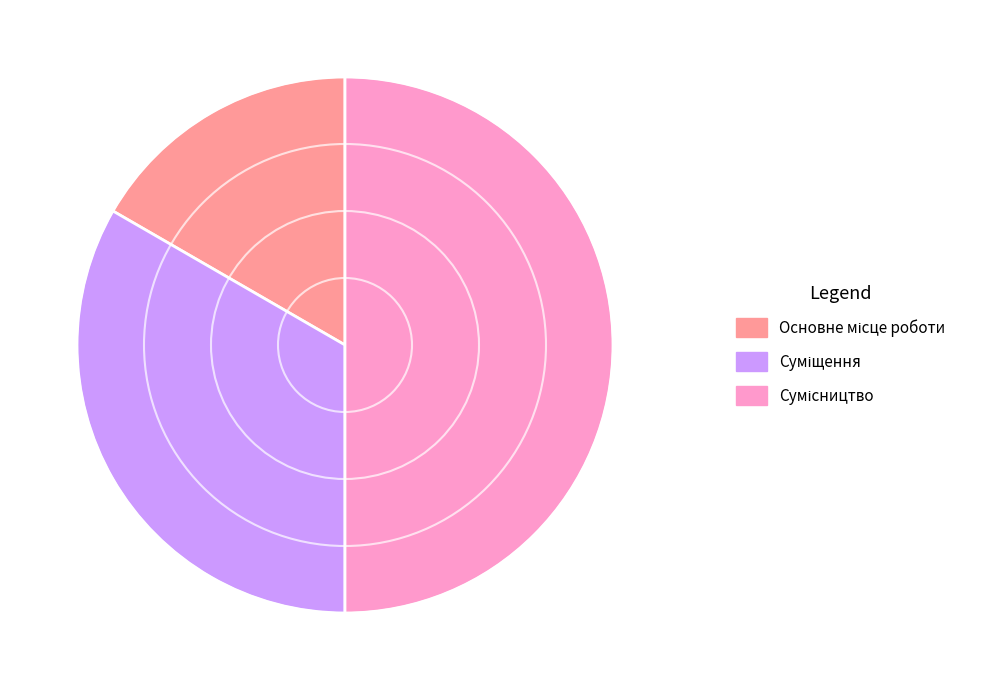

How many slices are in this pie chart?

3